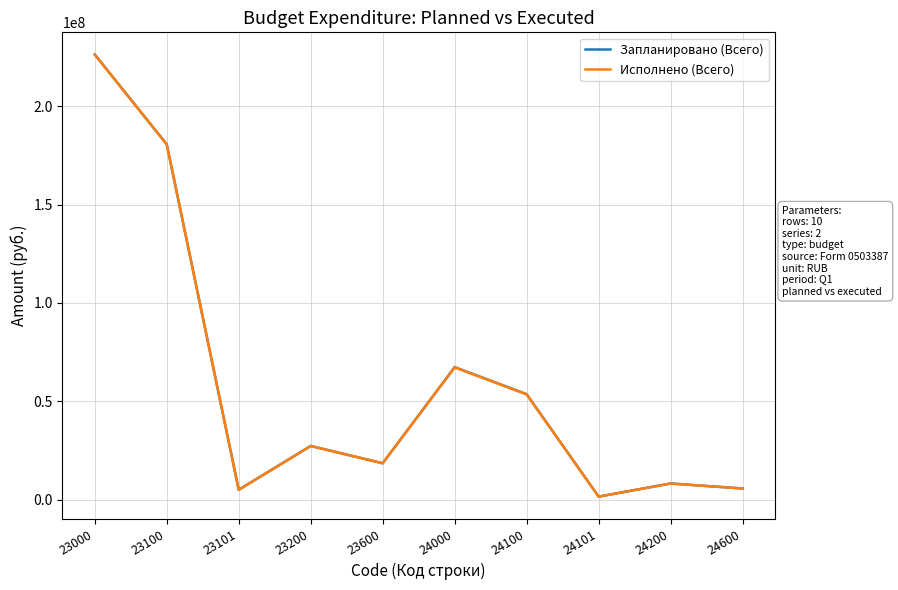

Is the value of Запланировано (Всего) at 24600 greater than the value of Исполнено (Всего) at 23000?

No